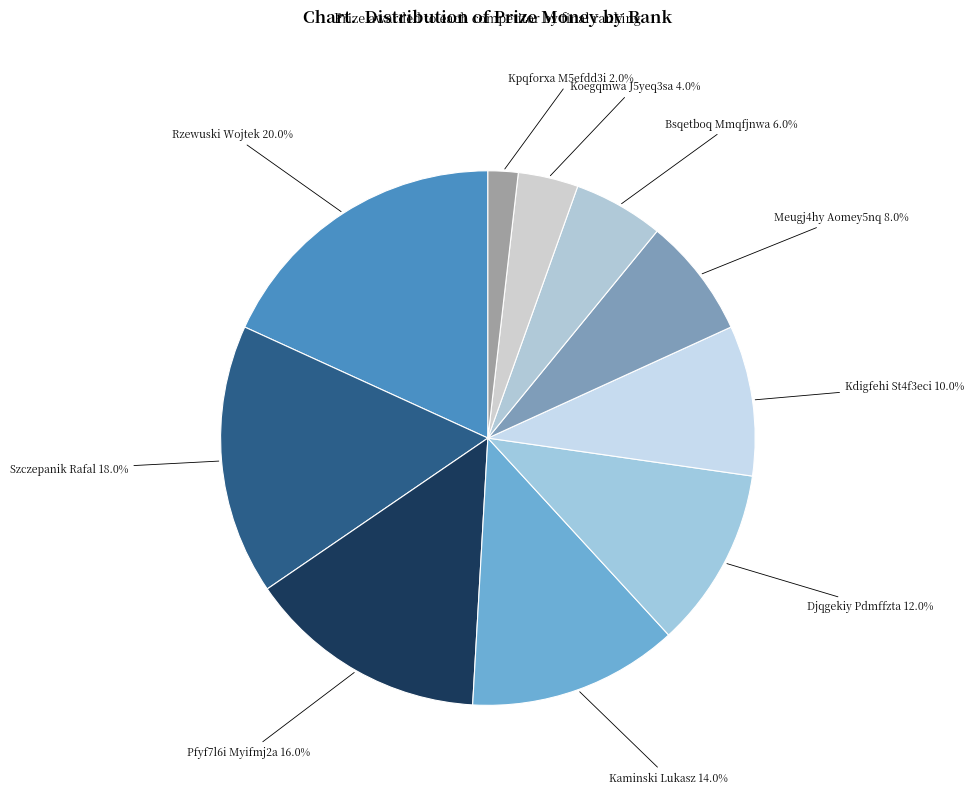

Rank the categories by value from highest to lowest.

Rank 1 (Rzewuski Wojtek), Rank 2 (Szczepanik Rafal), Rank 3 (Pfyf7l6i Myifmj2a), Rank 4 (Kaminski Lukasz), Rank 5 (Djqgekiy Pdmffzta), Rank 6 (Kdigfehi St4f3eci), Rank 7 (Meugj4hy Aomey5nq), Rank 8 (Bsqetboq Mmqfjnwa), Rank 9 (Koegqmwa J5yeq3sa), Rank 10 (Kpqforxa M5efdd3i)